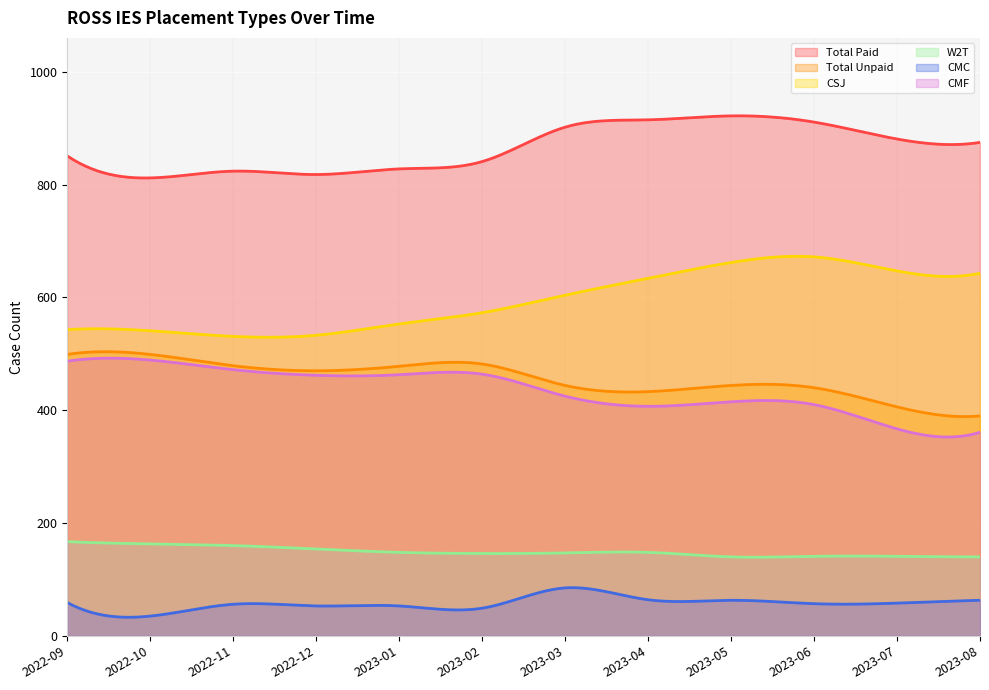

What is the average value of the CMC series?

57.0